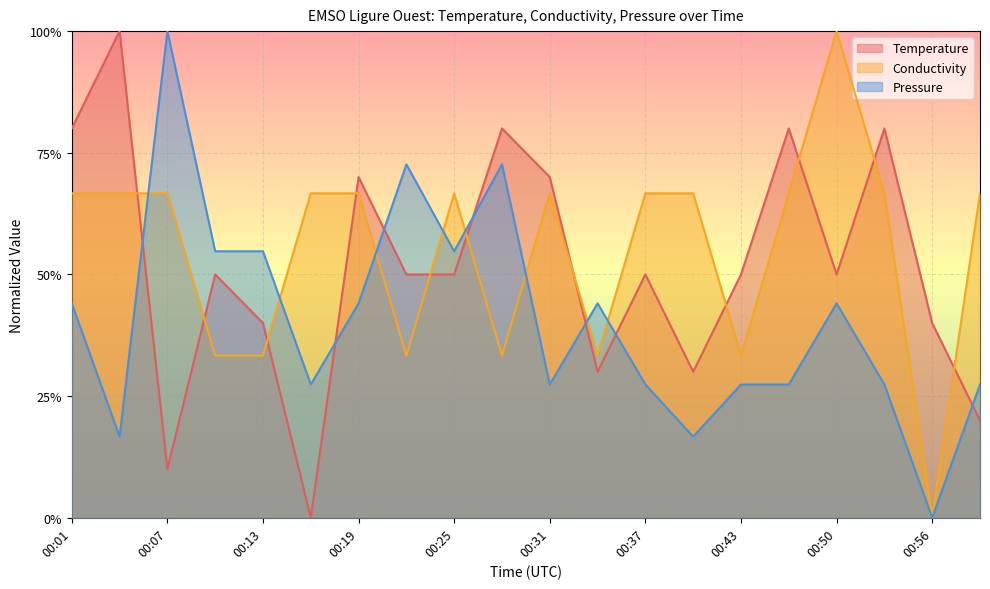

Rank the series at 00:25 from lowest to highest value.

Temperature, Pressure, Conductivity